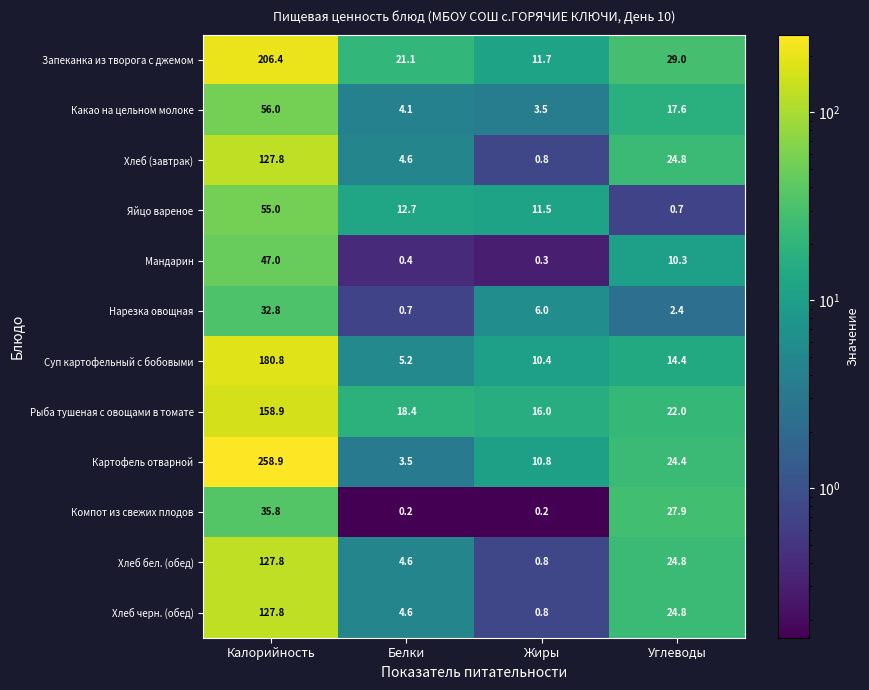

What is the sum of all Хлеб бел. (обед) values?

158.0